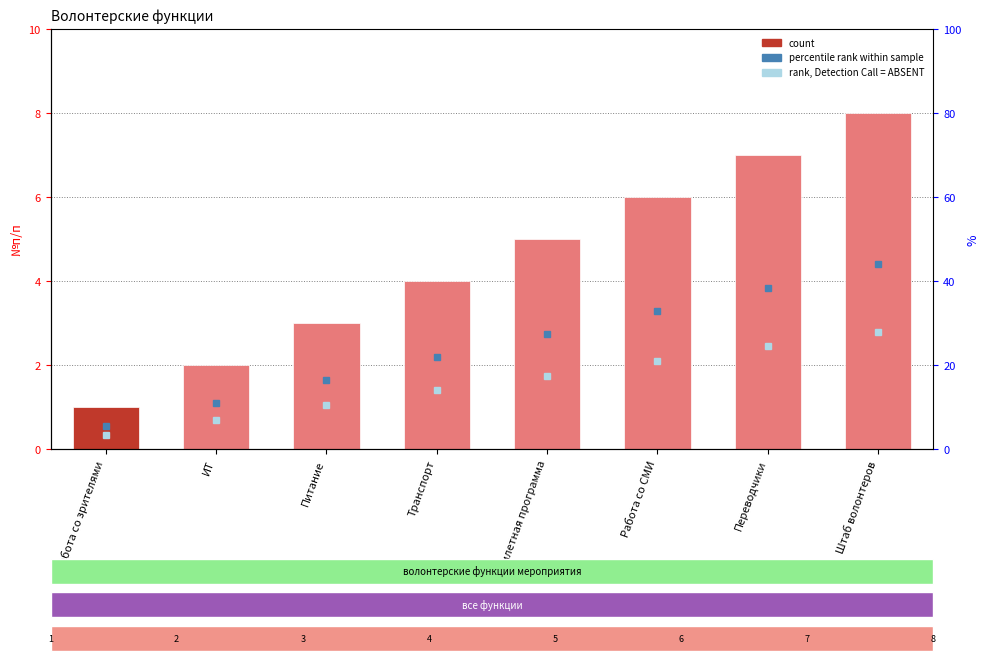

What is the minimum value shown in the chart?

1